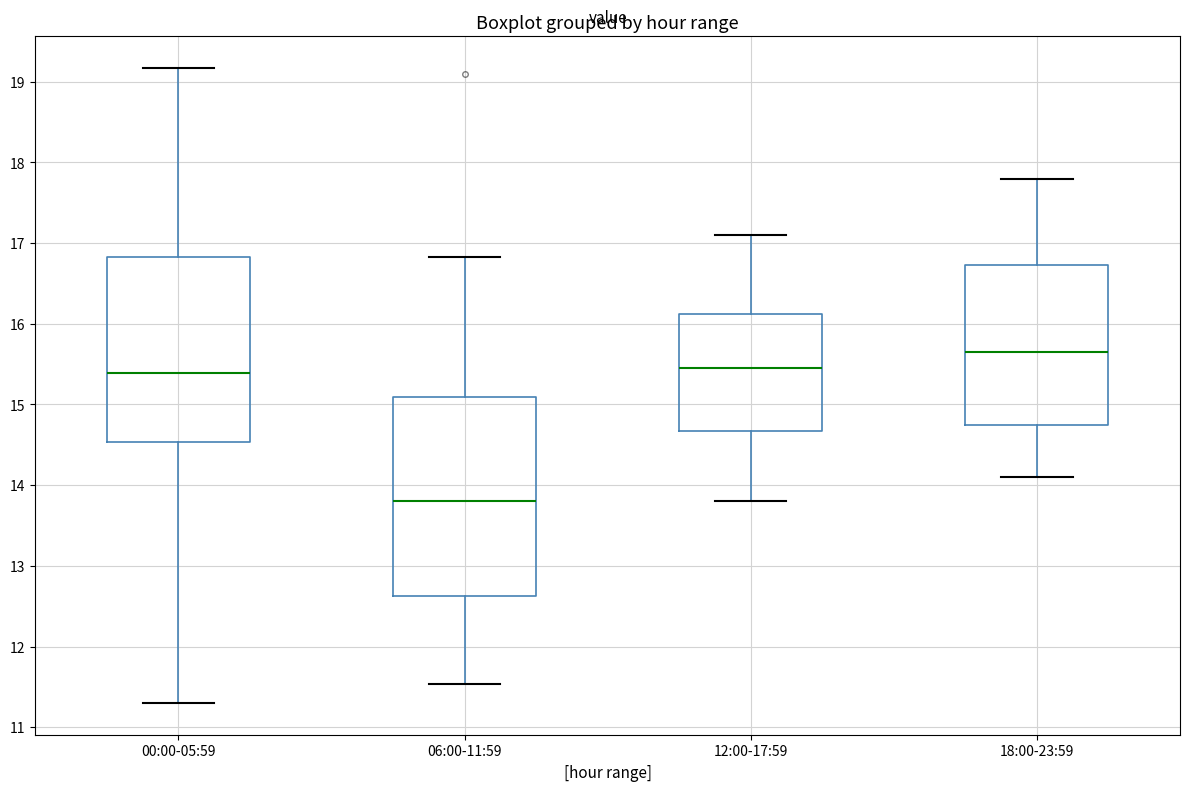

Which box's median line is the lowest?

06:00-11:59